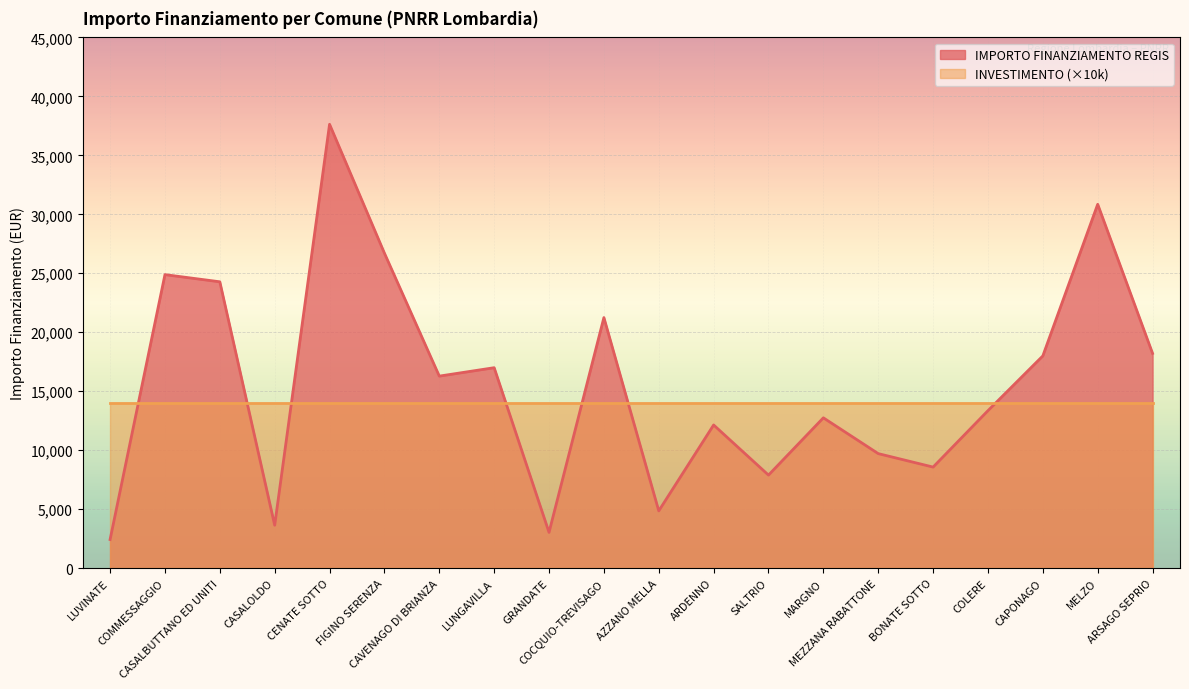

What is the label of the 6th point from the left?

FIGINO SERENZA